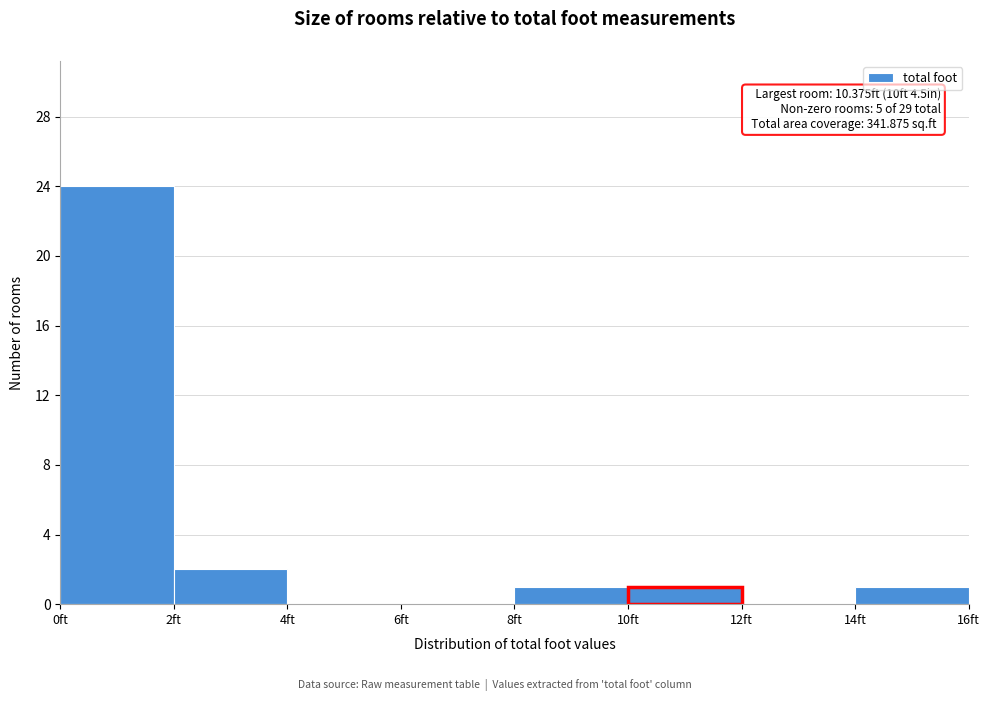

Which range on the x-axis has the tallest bar?

0 to 2